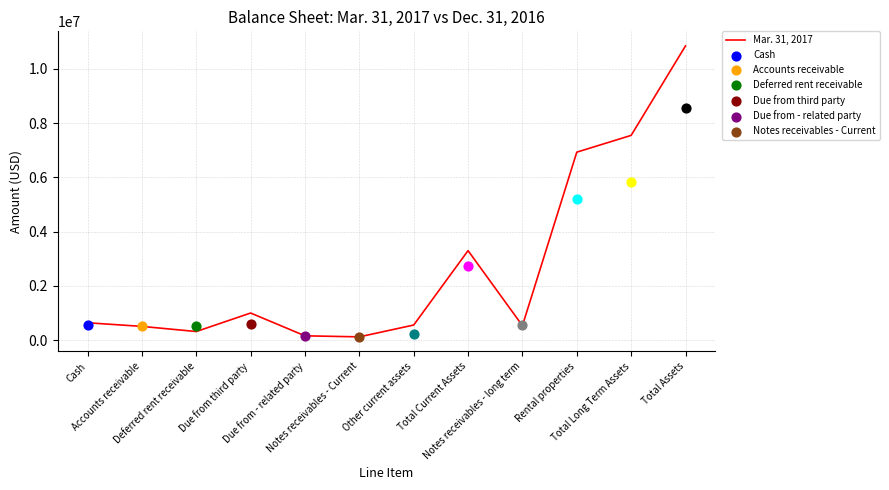

What is the change in value from Total Current Assets to Total Long Term Assets?

+4249631